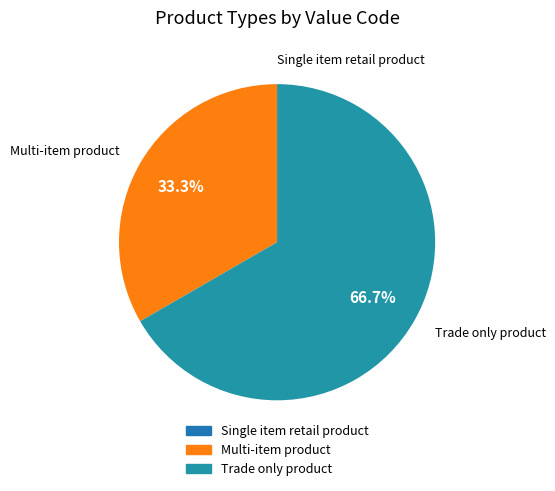

What percentage do Multi-item product and Trade only product together represent?

100.0%